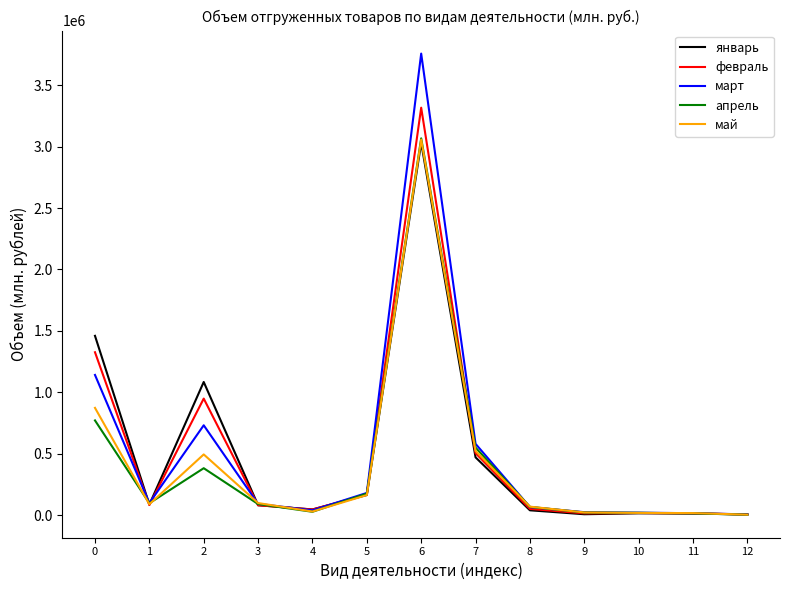

Does the chart have visible grid lines?

No